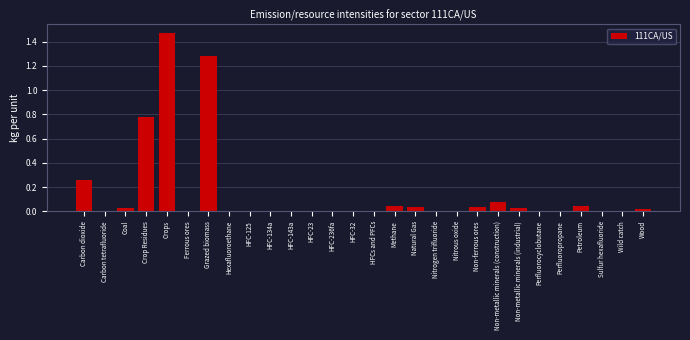

The chart shows a value of 0.0 at Non-metallic minerals (industrial). True or false?

True